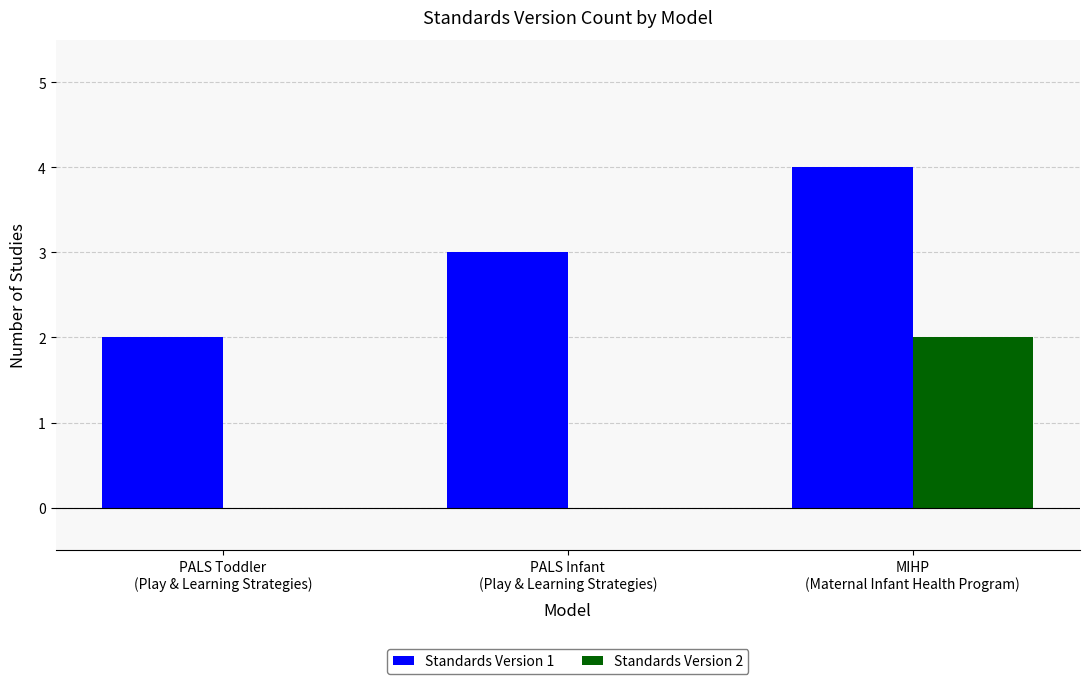

Reading left to right, transcribe all the data shown in this chart.

Standards Version 1: PALS Toddler
(Play & Learning Strategies)=2	PALS Infant
(Play & Learning Strategies)=3	MIHP
(Maternal Infant Health Program)=4
Standards Version 2: PALS Toddler
(Play & Learning Strategies)=0	PALS Infant
(Play & Learning Strategies)=0	MIHP
(Maternal Infant Health Program)=2